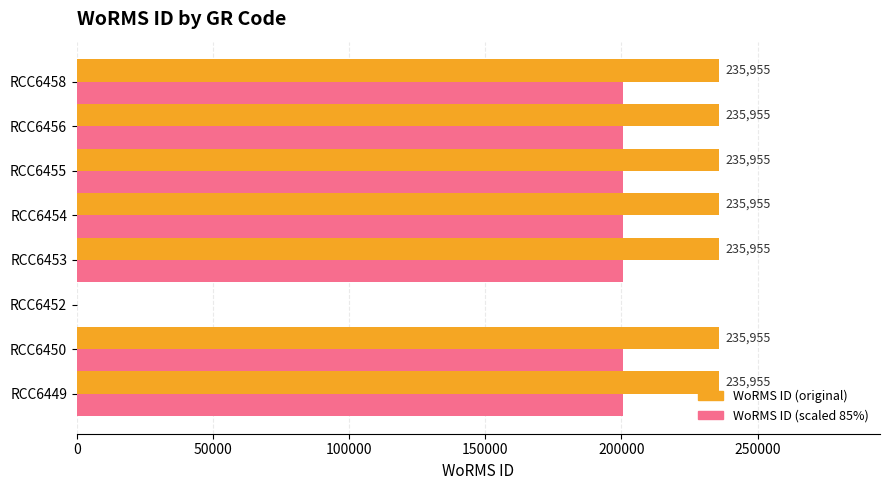

What is the total value across all series at RCC6454?

436516.8